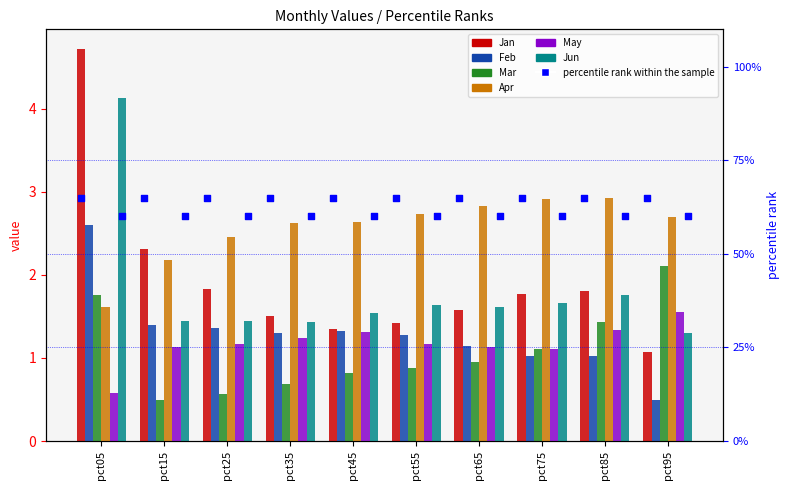

Which series has the largest total across all categories?

Apr